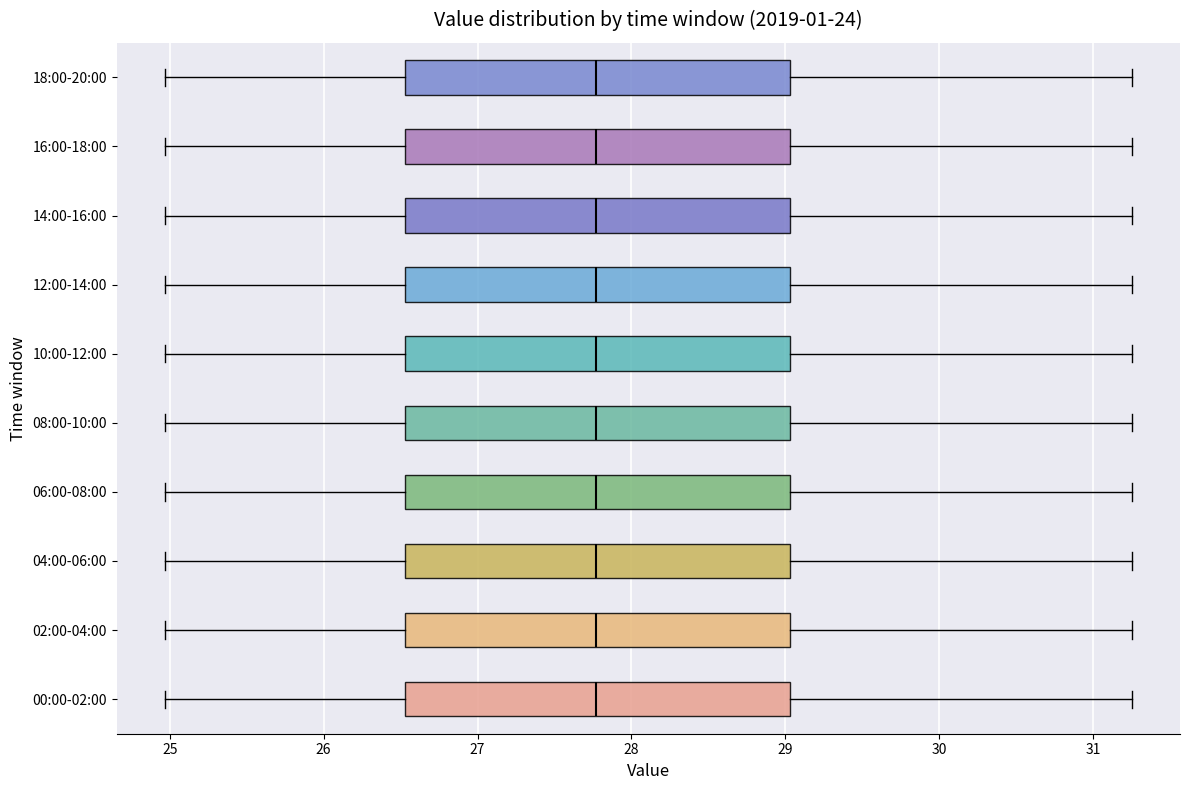

Where does the left whisker of the box for 14:00-16:00 end on the x-axis? The values are not printed on the chart, so give them approximately, as read against the axis.

25.0